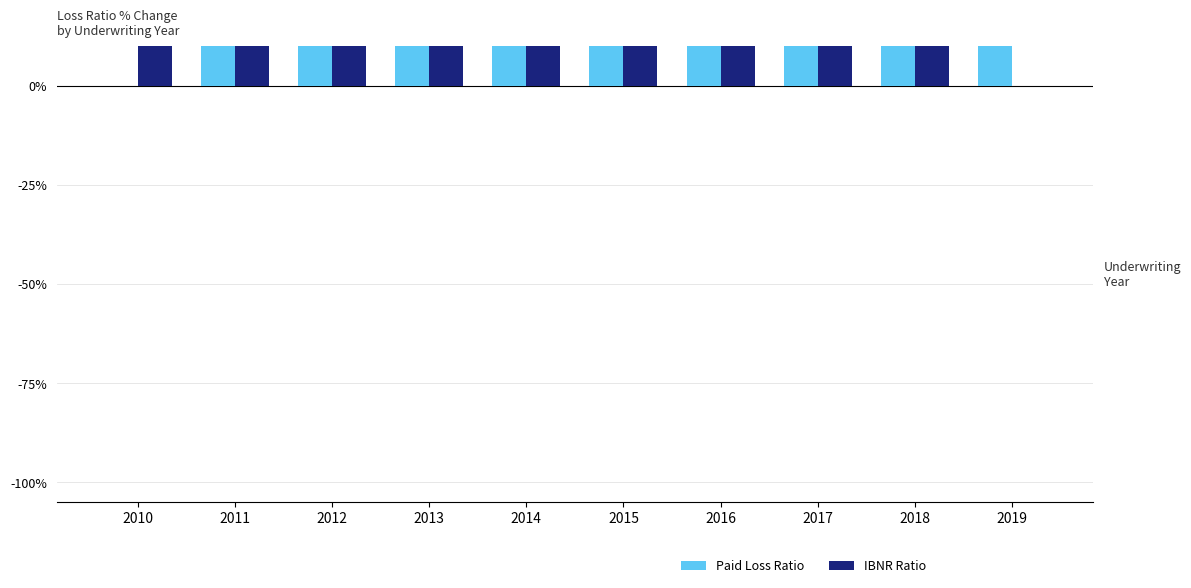

What is the difference between the maximum and second lowest values in the Paid Loss Ratio series?

89.1